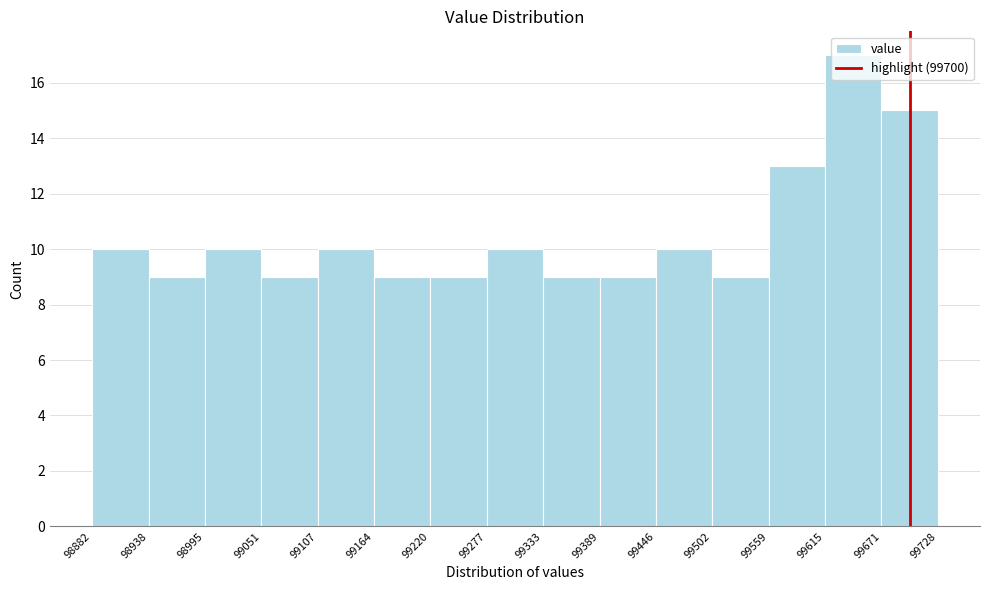

What is the height of the bar covering 99164 to 99220 on the x-axis? The values are not printed on the chart, so give them approximately, as read against the axis.

9